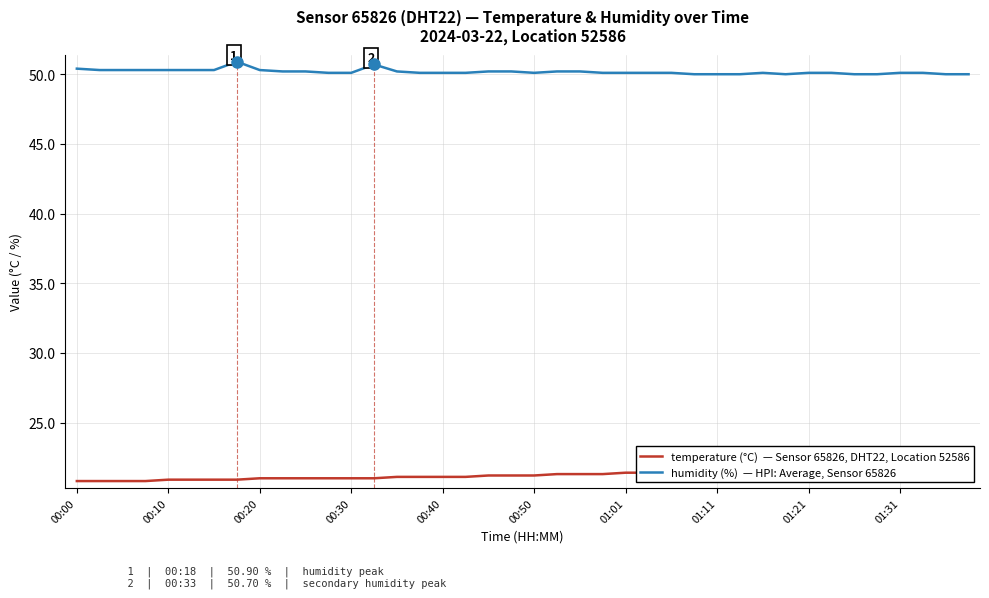

What is the minimum value for temperature (°C)  — Sensor 65826, DHT22, Location 52586?

20.8